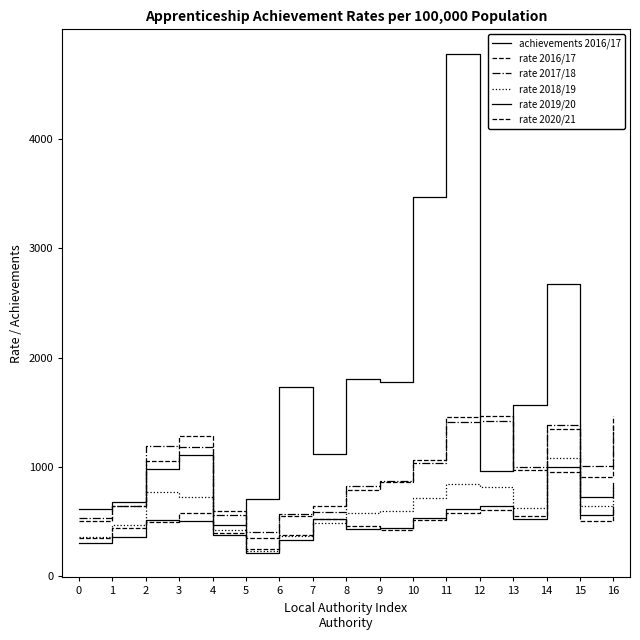

Where is rate 2019/20 nearest to the value 608?

11